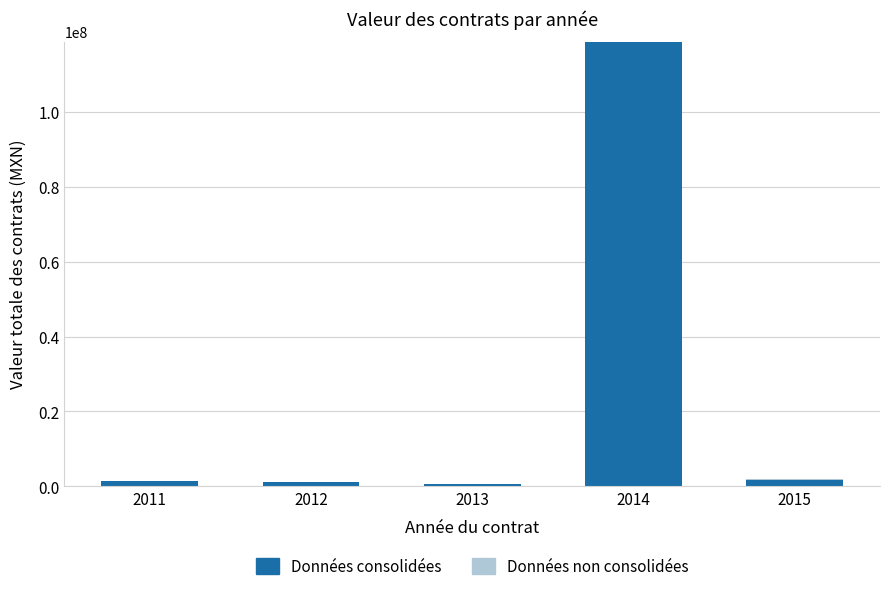

What is the total value across all series at 2014?

118748735.0